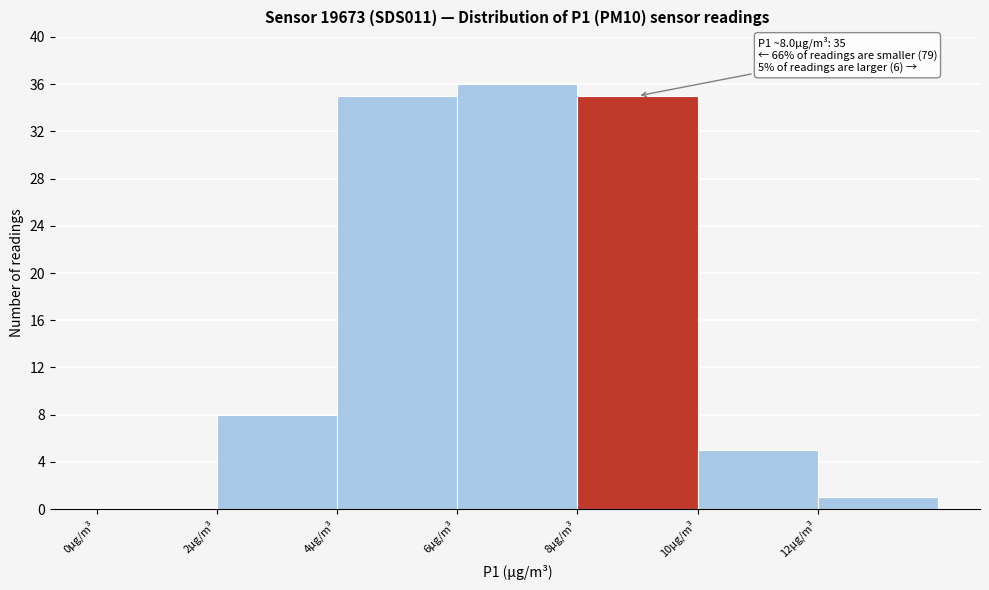

Which range on the x-axis has the tallest bar?

6 to 8